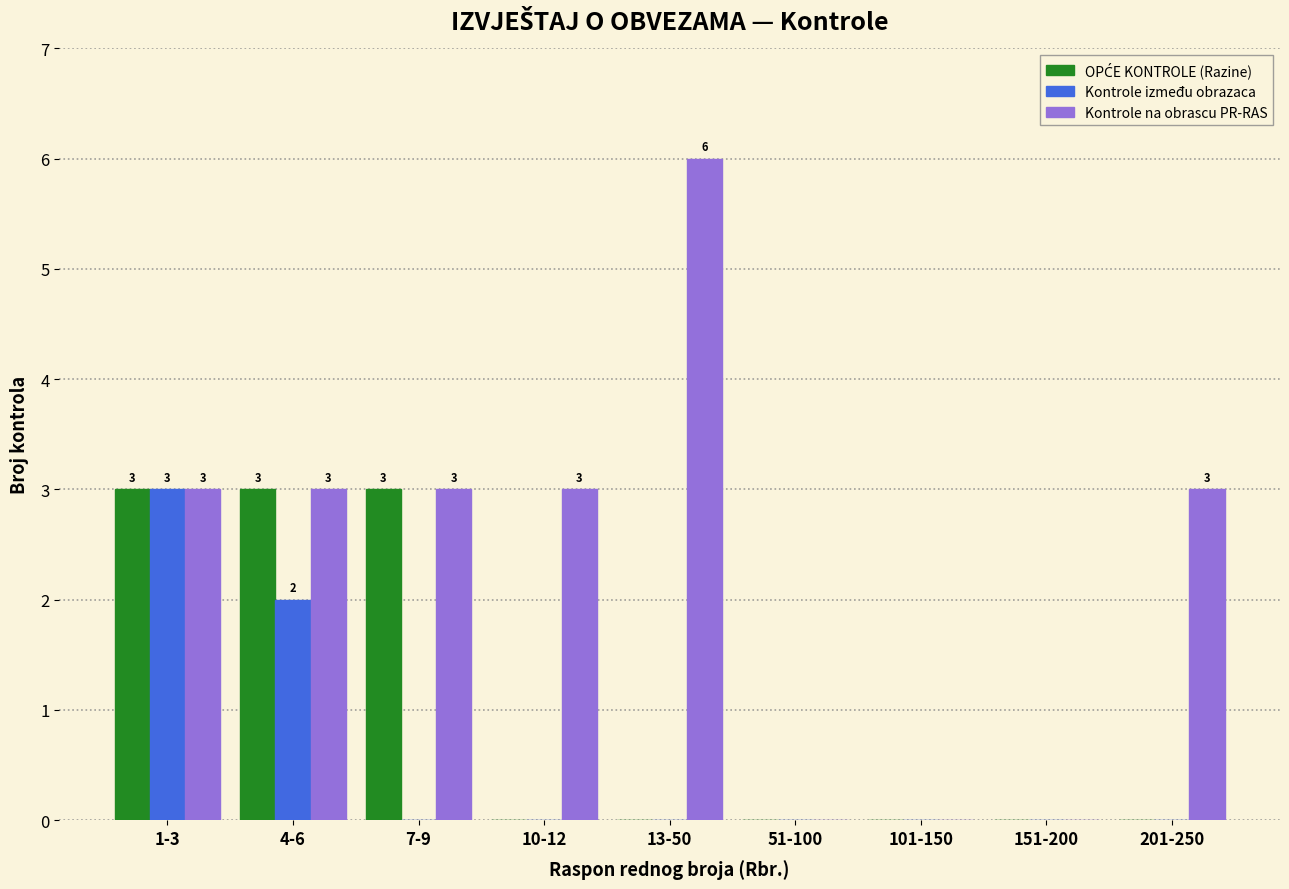

True or false: Kontrole na obrascu PR-RAS has a value of 1 at 4-6.

False